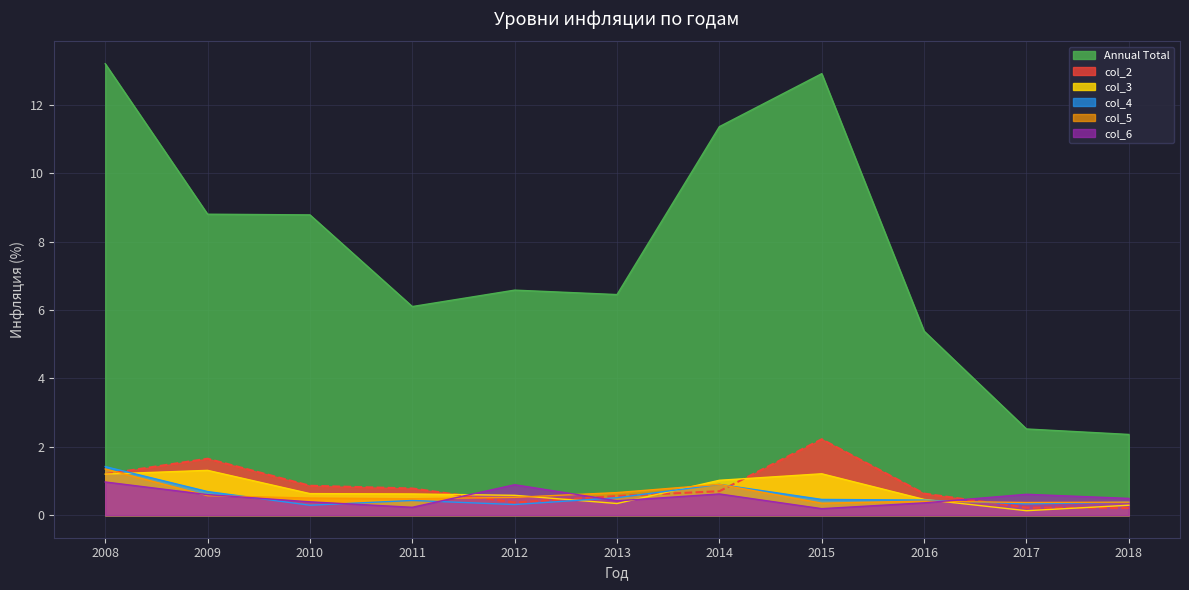

In col_3, how many points are higher than both neighbors (excluding endpoints)?

2